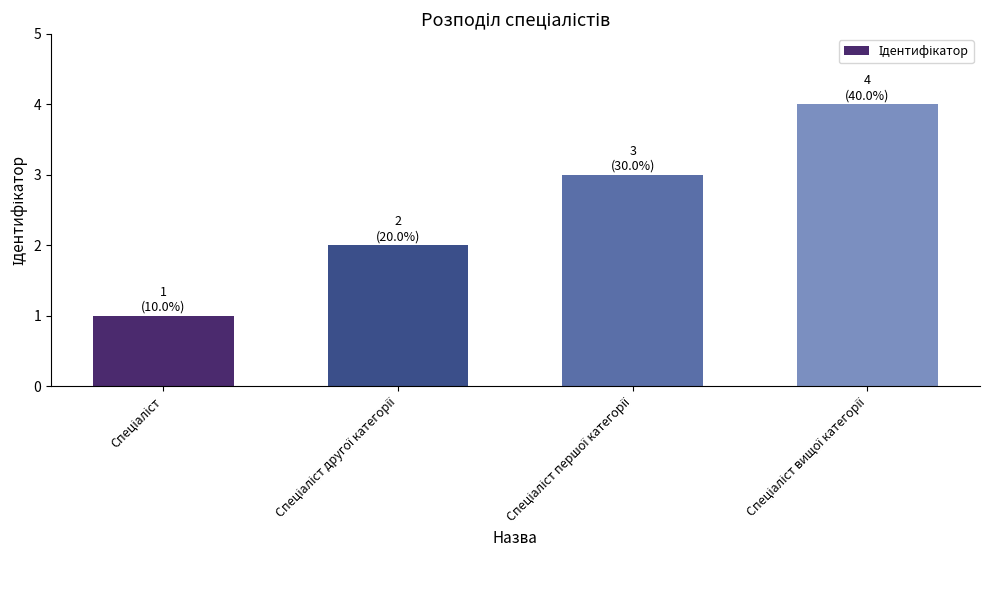

Count the values in the range 2 to 4.

3